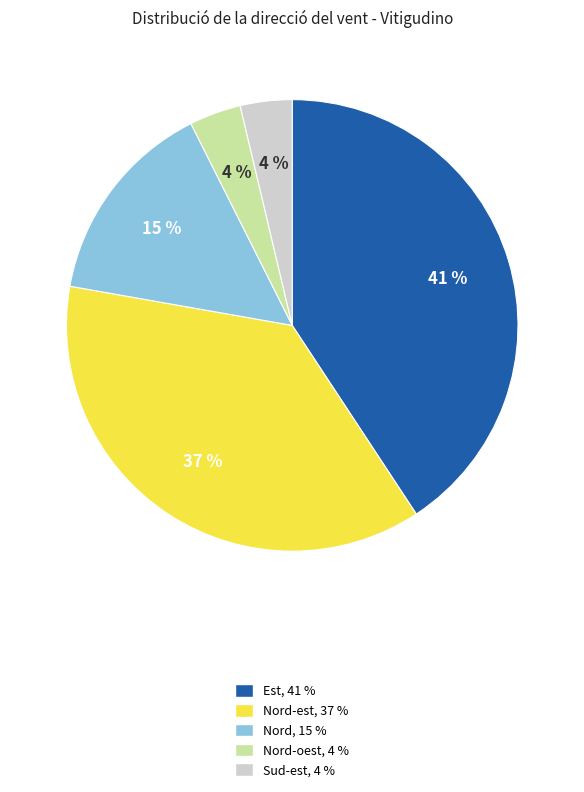

Is there any slice that represents more than half of the pie?

No